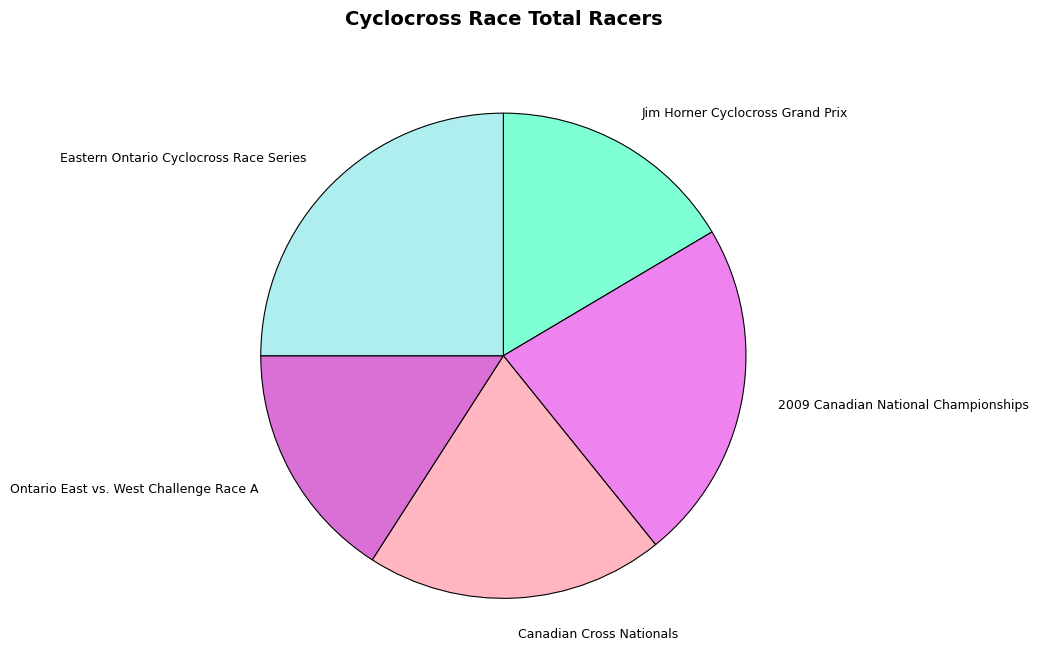

Rank the categories by value from lowest to highest.

Ontario East vs. West Challenge Race A, Jim Horner Cyclocross Grand Prix, Canadian Cross Nationals, 2009 Canadian National Championships, Eastern Ontario Cyclocross Race Series